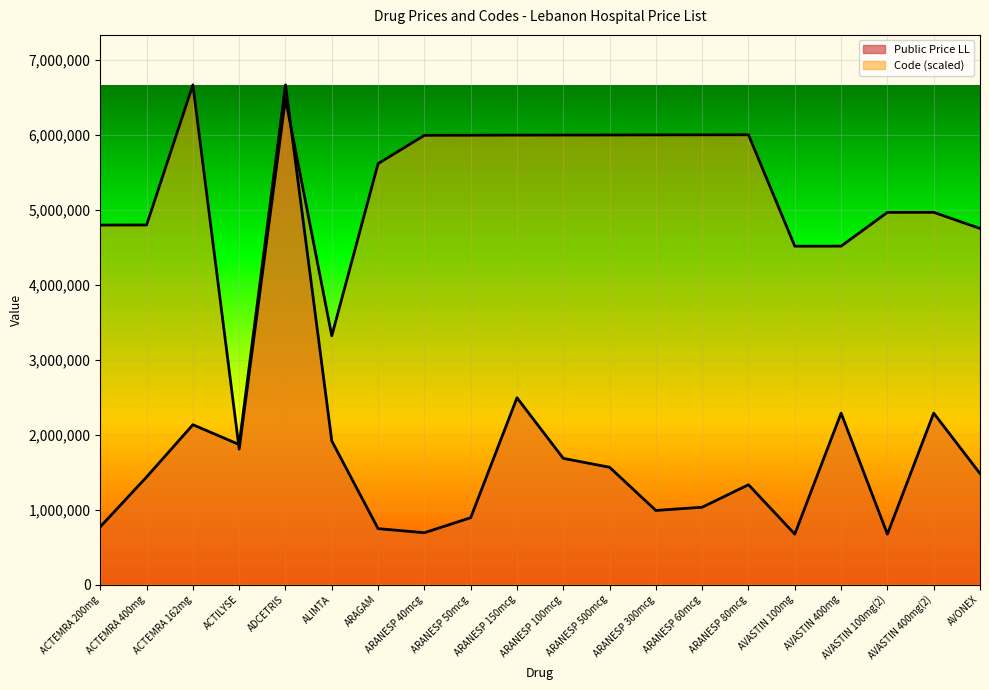

What are all the series names shown in the legend?

Public Price LL, Code